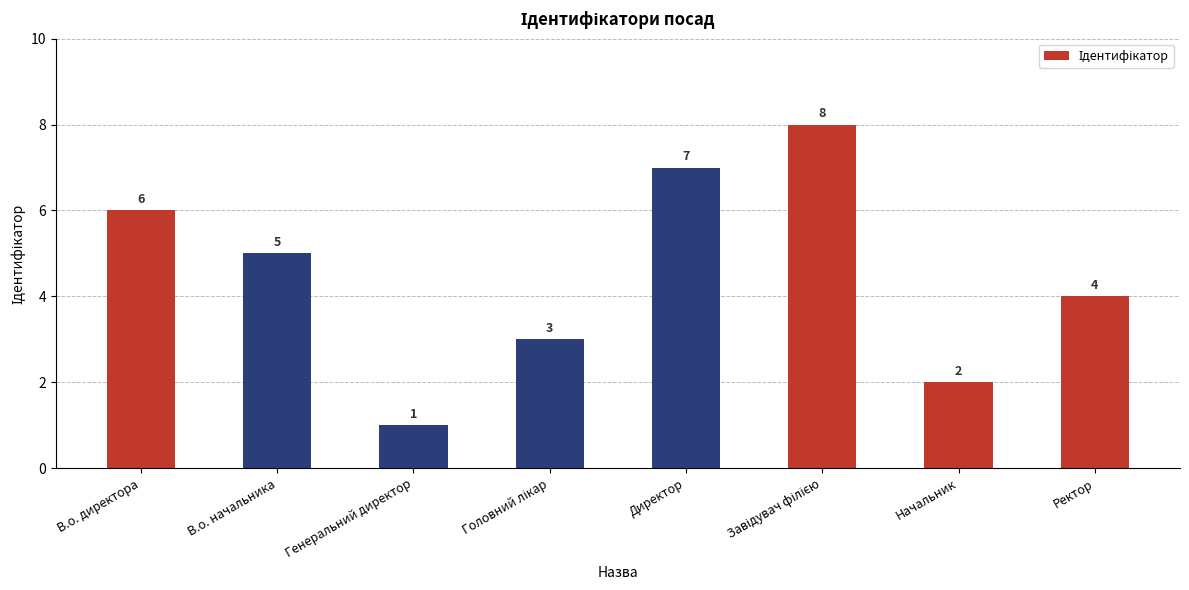

True or false: the data shows 10 at В.о. директора.

False